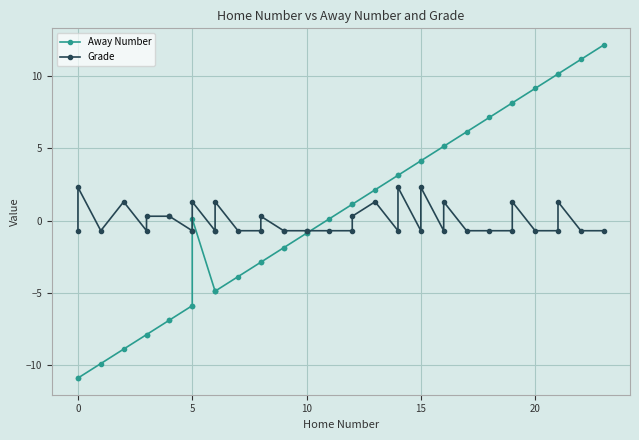

What is the difference between the second highest and minimum values in the Away Number series?

22.0